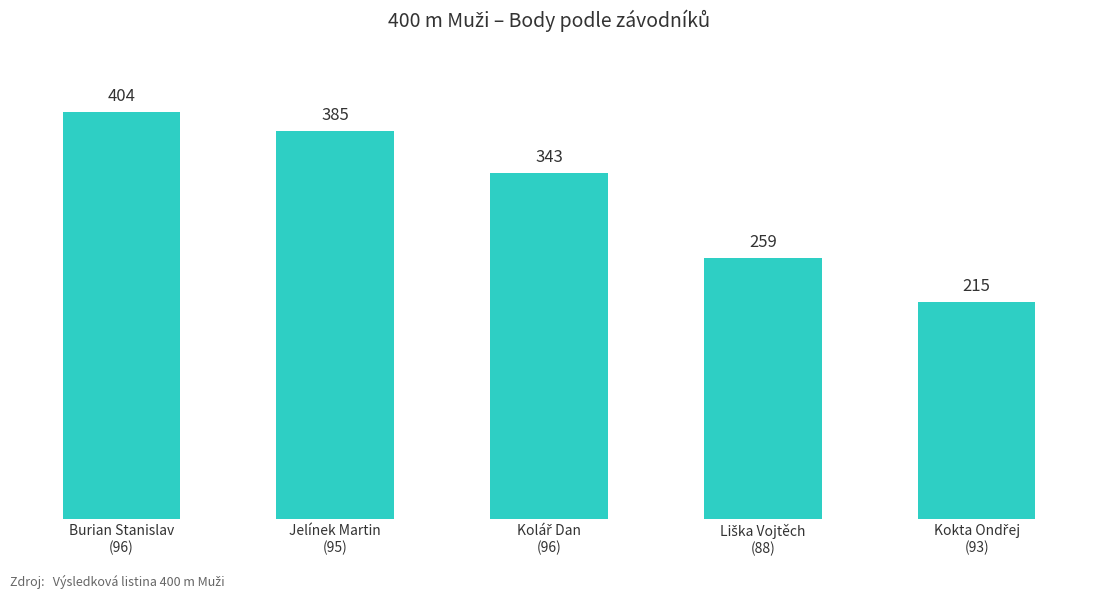

Which category has the highest value across all series?

Burian Stanislav
(96)